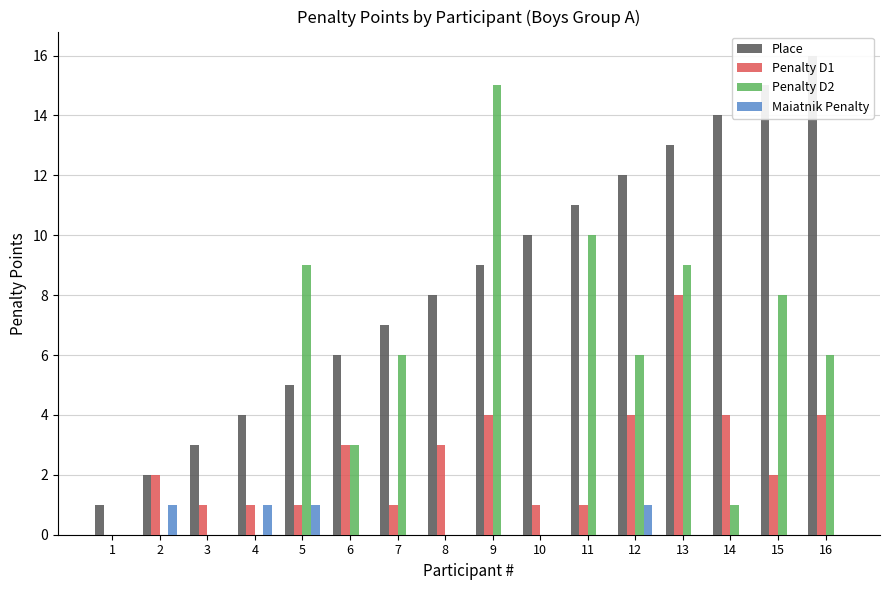

Is the value of Penalty D2 at 13 greater than the value of Place at 10?

No